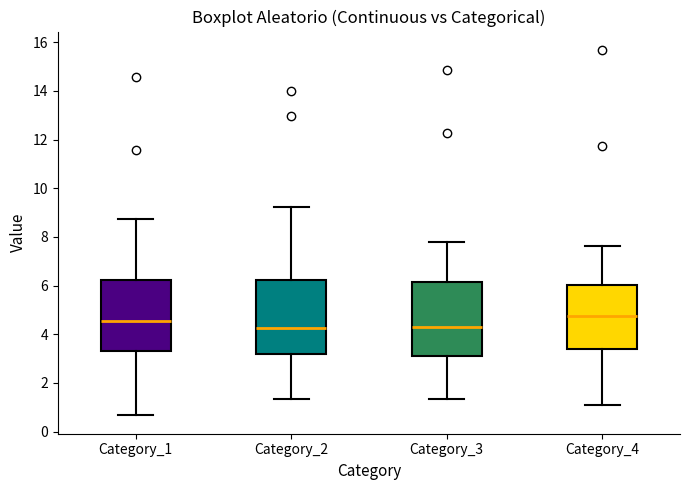

Reading left to right, transcribe this box plot: for each box, give where its median line is, the range the box spans, and where its two whiskers end, as read against the y-axis. The values are not printed on the chart, so give them approximately, as read against the axis.

Category_1: median 4.6, box 3.2 to 6.2, whiskers 0.6 to 8.8
Category_2: median 4.2, box 3.2 to 6.2, whiskers 1.4 to 9.2
Category_3: median 4.2, box 3.0 to 6.2, whiskers 1.4 to 7.8
Category_4: median 4.8, box 3.4 to 6.0, whiskers 1.0 to 7.6